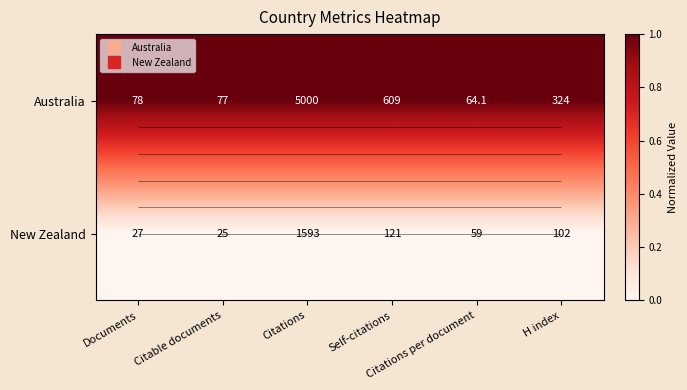

List the series in order of their overall mean, highest first.

Australia, New Zealand